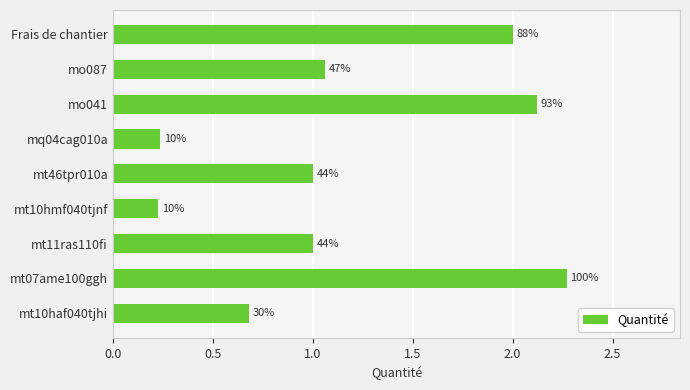

What is the minimum value shown in the chart?

0.2